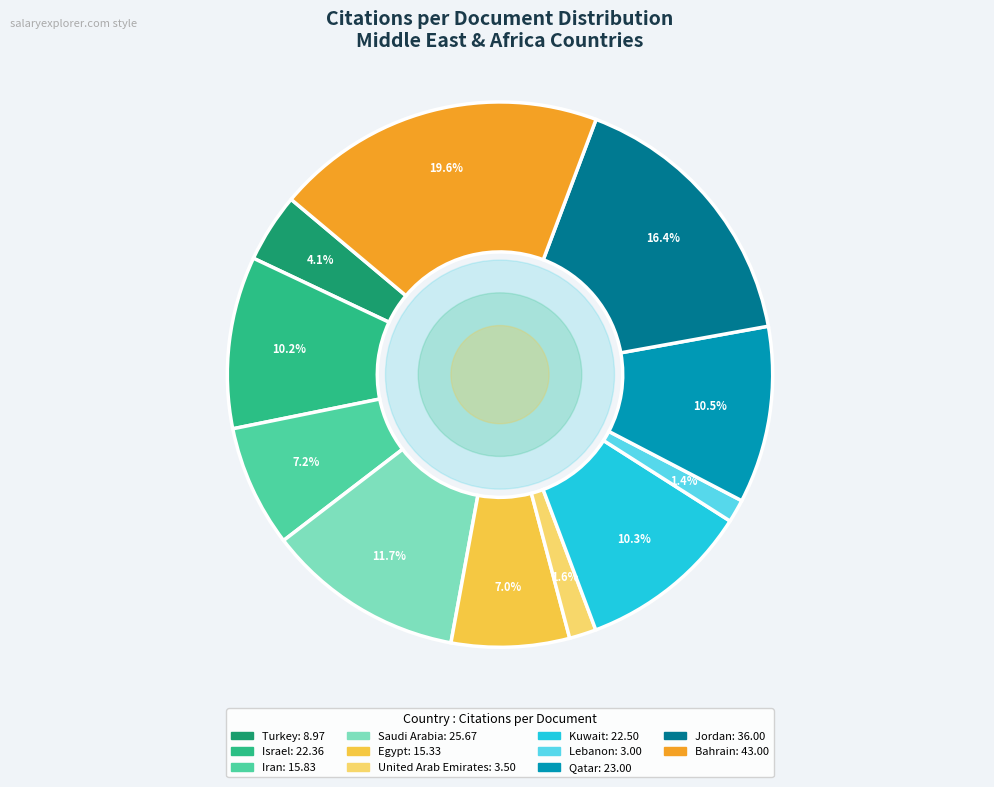

Is there any slice that represents more than half of the pie?

No